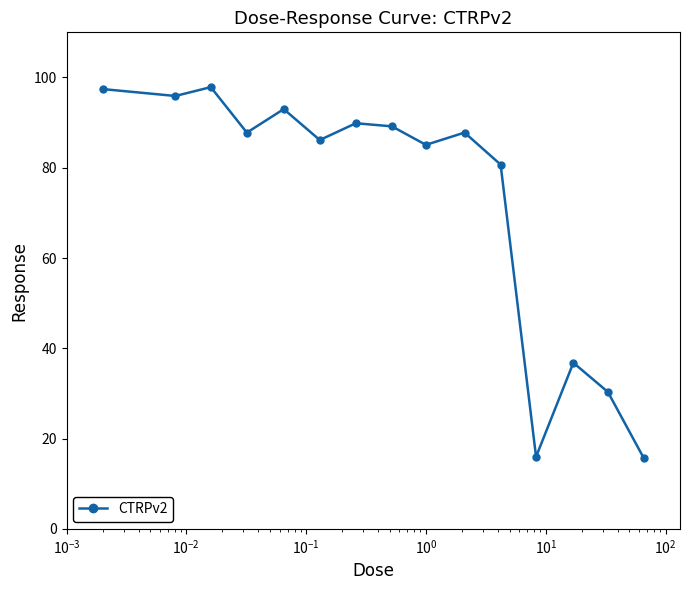

True or false: the data has more than 1 interior local peaks.

True